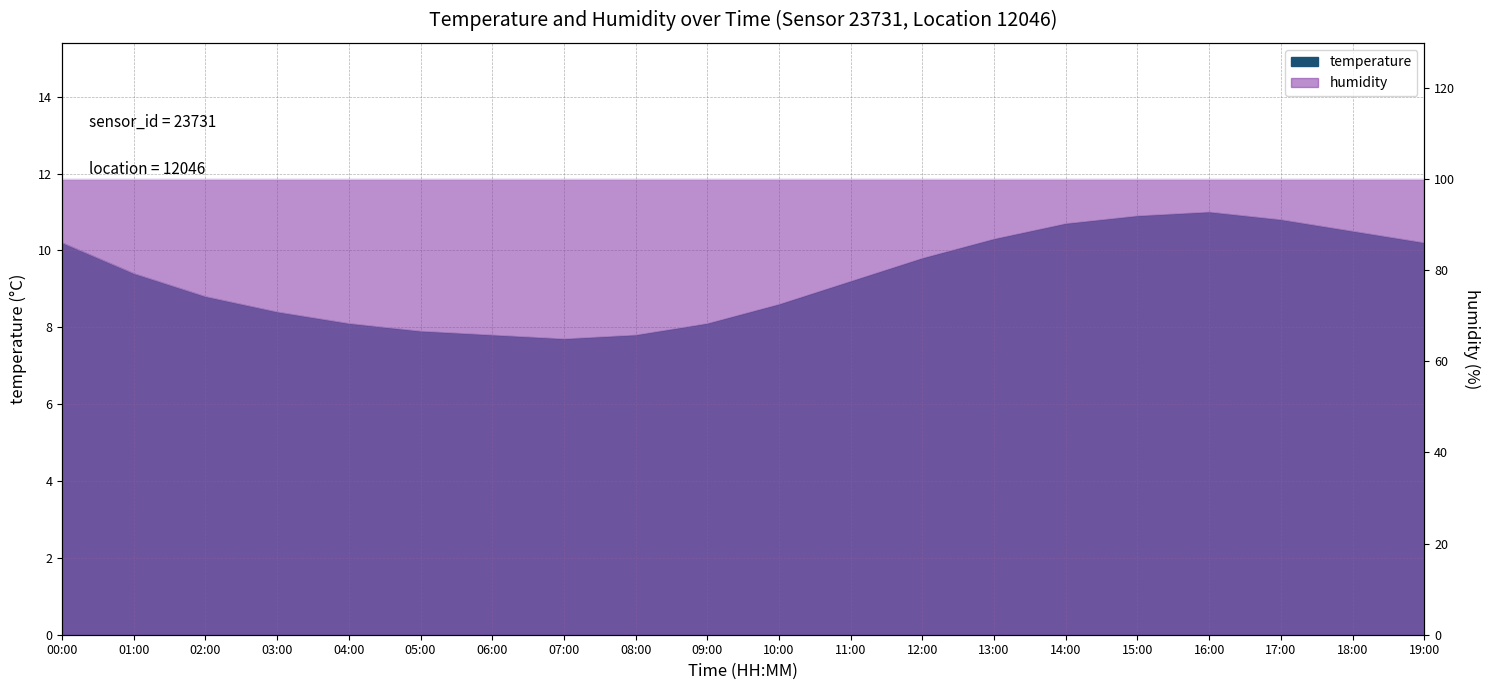

Reading left to right, list all the values displayed in this chart.

10.2	9.4	8.8	8.4	8.1	7.9	7.8	7.7	7.8	8.1	8.6	9.2	9.8	10.3	10.7	10.9	11.0	10.8	10.5	10.2